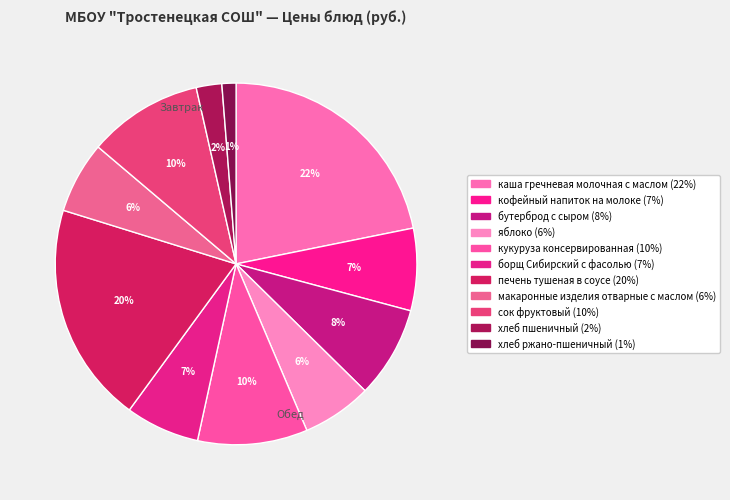

Rank the categories by value from lowest to highest.

хлеб ржано-пшеничный, хлеб пшеничный, яблоко, макаронные изделия
отварные с маслом, борщ Сибирский
с фасолью, кофейный напиток
на молоке, бутерброд с сыром, кукуруза
консервированная, сок фруктовый, печень тушеная
в соусе, каша гречневая
молочная с маслом